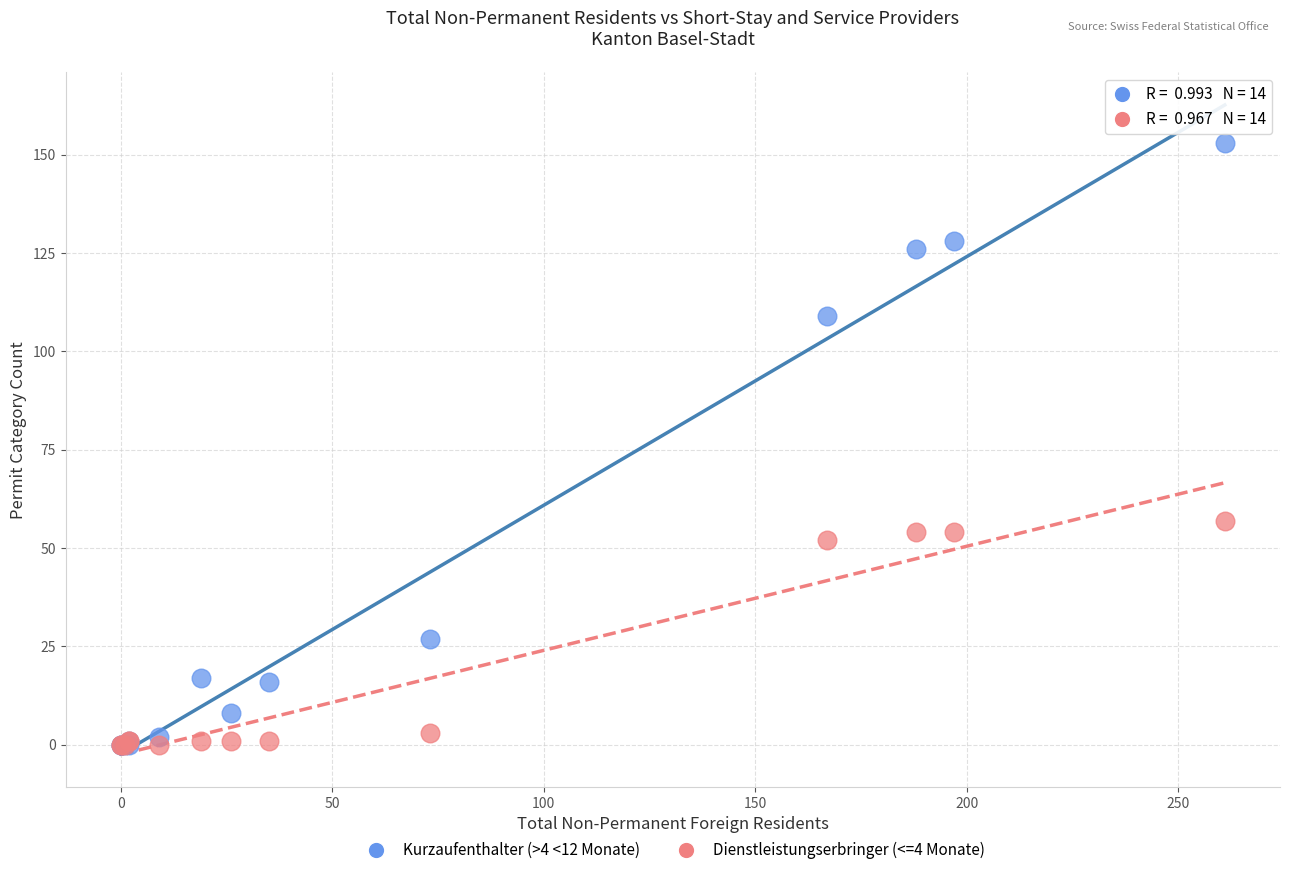

What are all the series names shown in the legend?

Kurzaufenthalter (>4 <12 Monate), Dienstleistungserbringer (<=4 Monate)